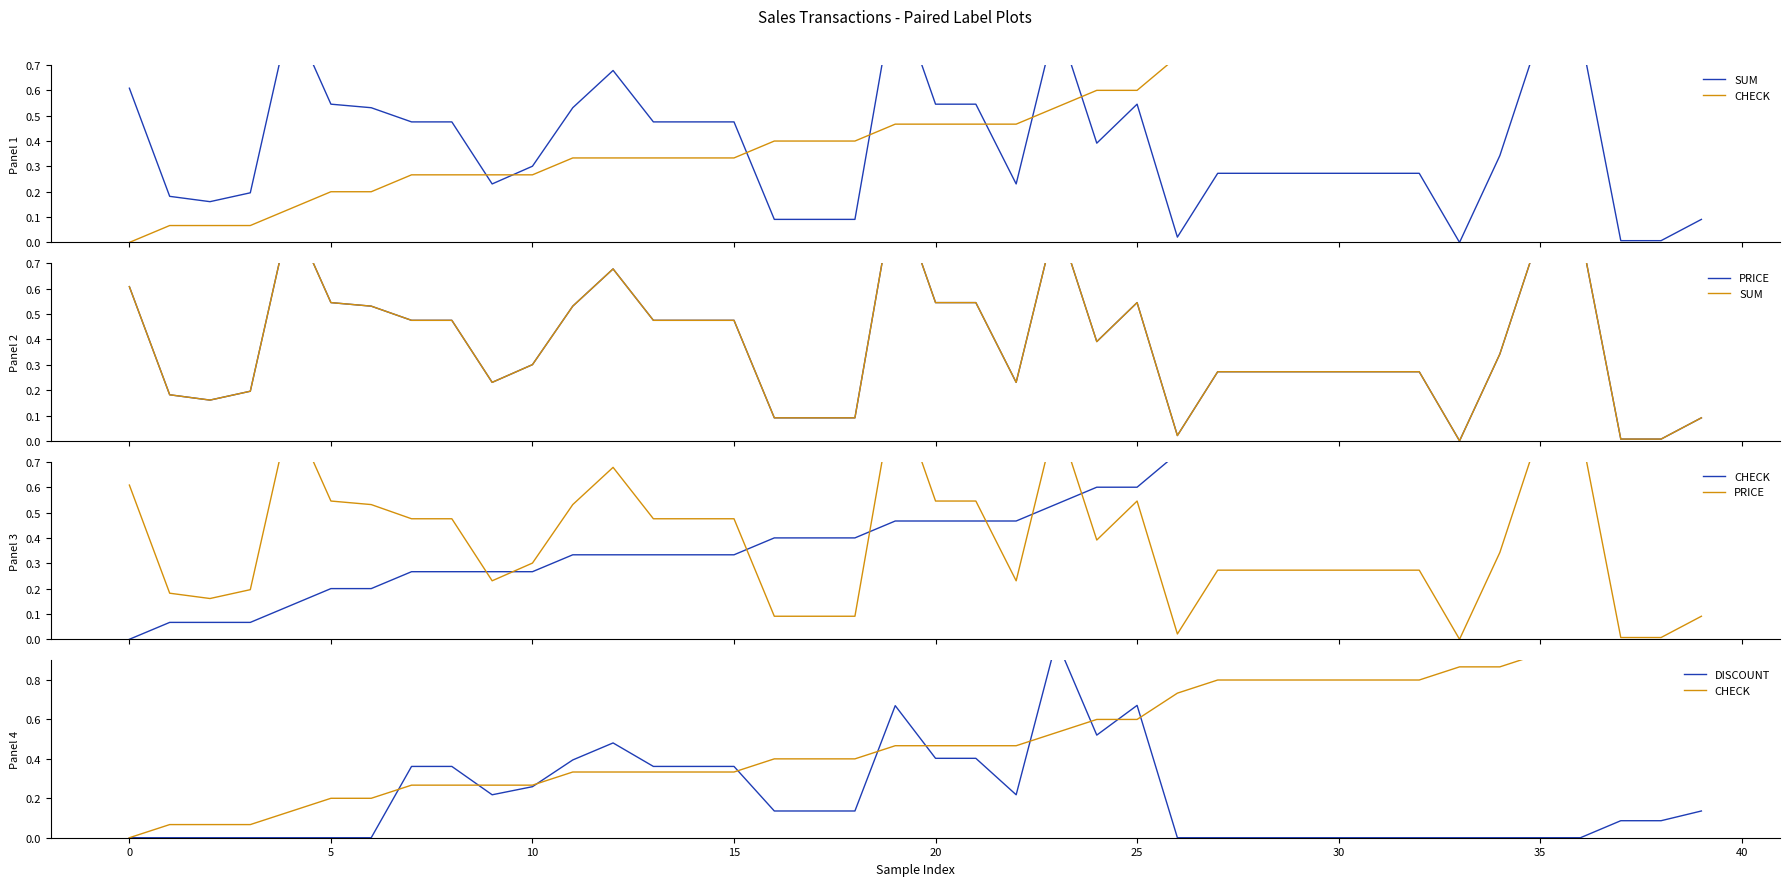

True or false: PRICE and CHECK intersect in this chart.

True